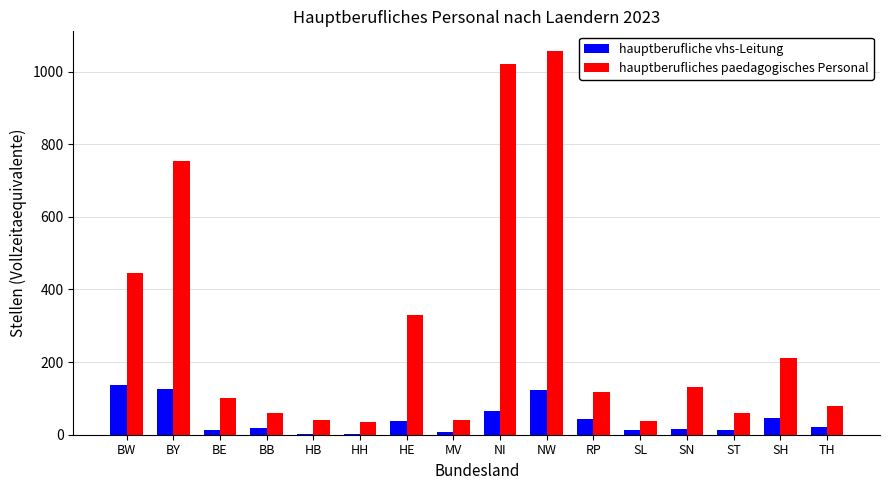

What is the average value of the hauptberufliches paedagogisches Personal series?

282.5